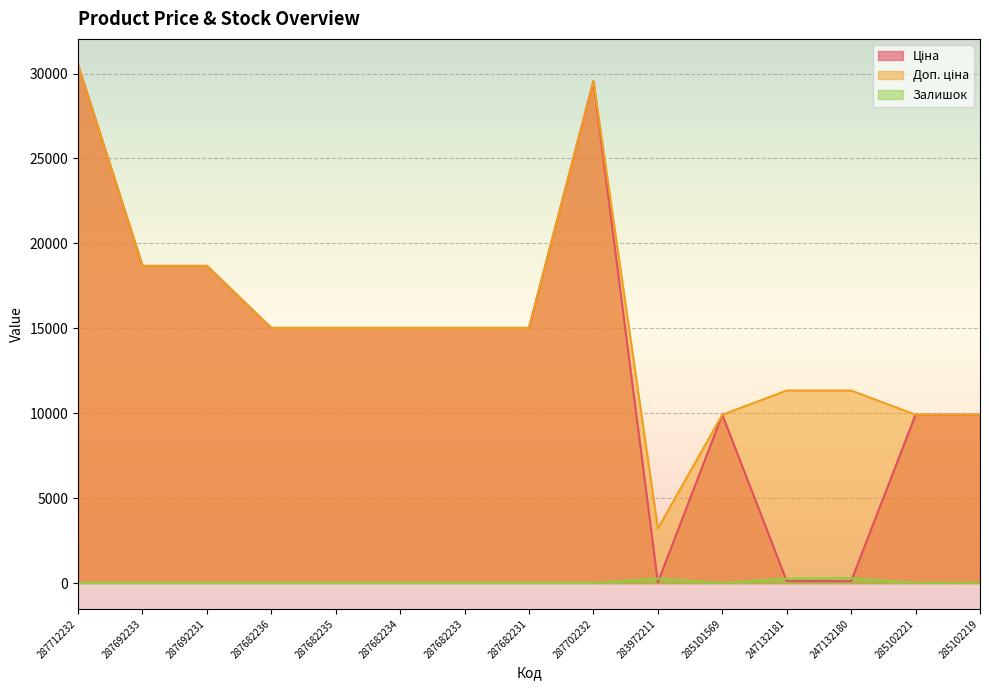

The Доп. ціна series shows 30512.3 at 287712232. True or false?

True